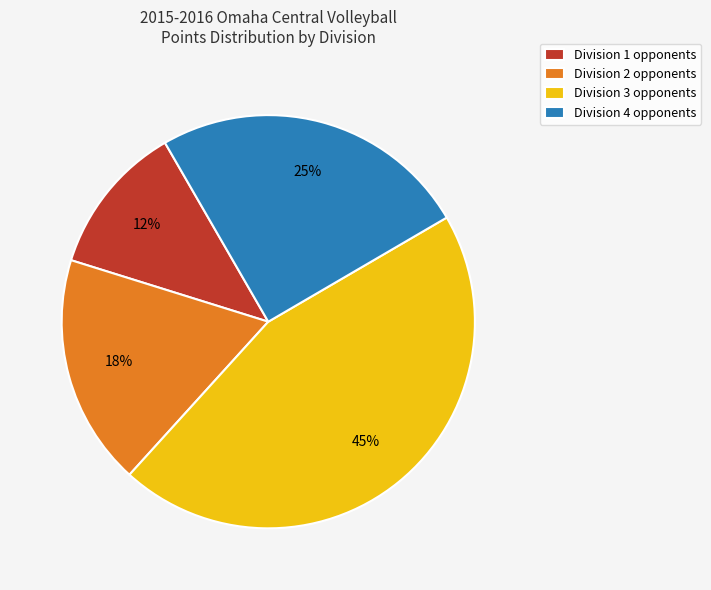

To the nearest percent, what is the average slice percentage?

25%